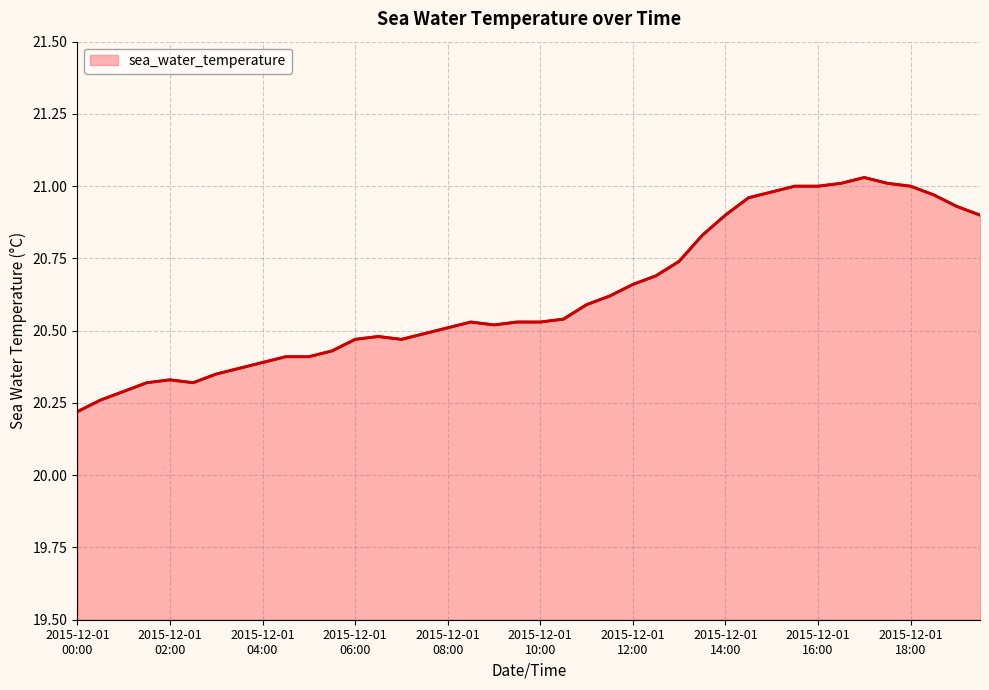

What is the difference between the maximum and minimum values?

0.8